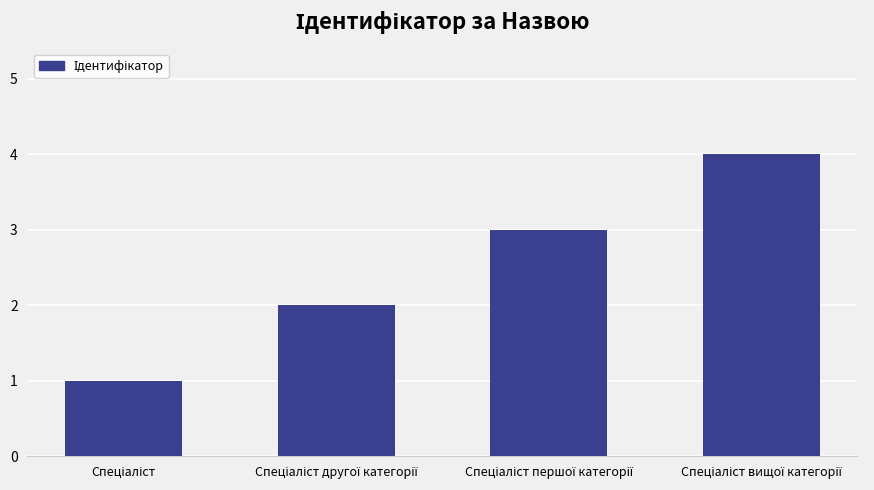

What is the value of the 3rd bar from the left?

3